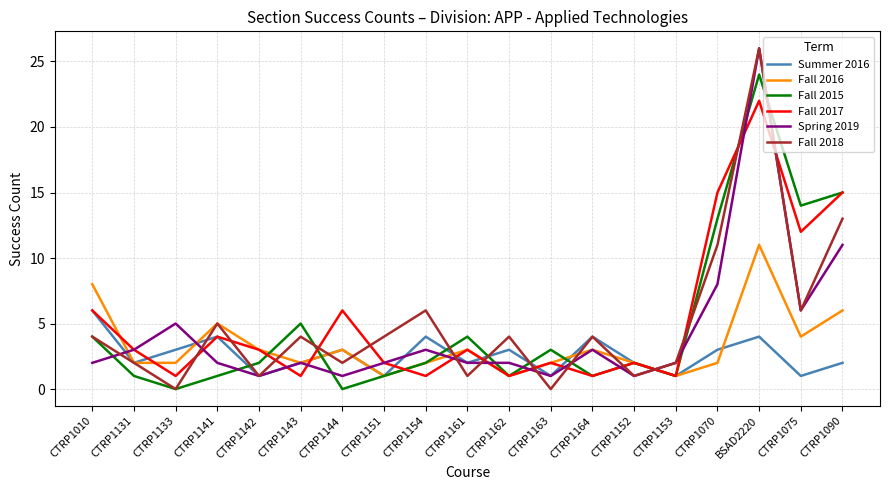

What is the minimum value for Spring 2019?

1